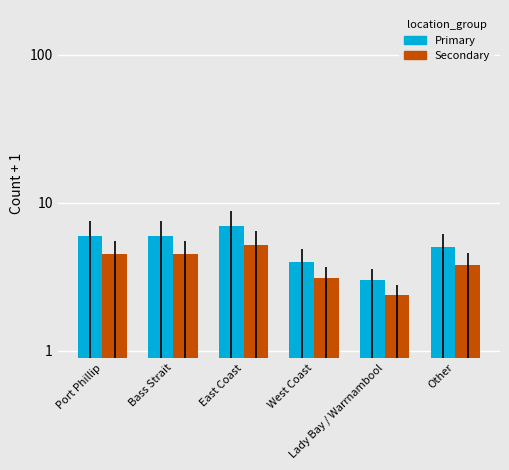

Rank the categories by Port Phillip / East / Bass value from highest to lowest.

East Coast, Port Phillip, Bass Strait, Other, West Coast, Lady Bay / Warrnambool